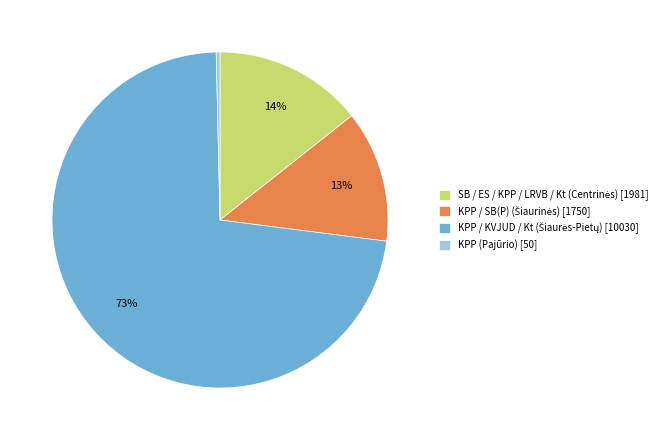

How many slices are in this pie chart?

4